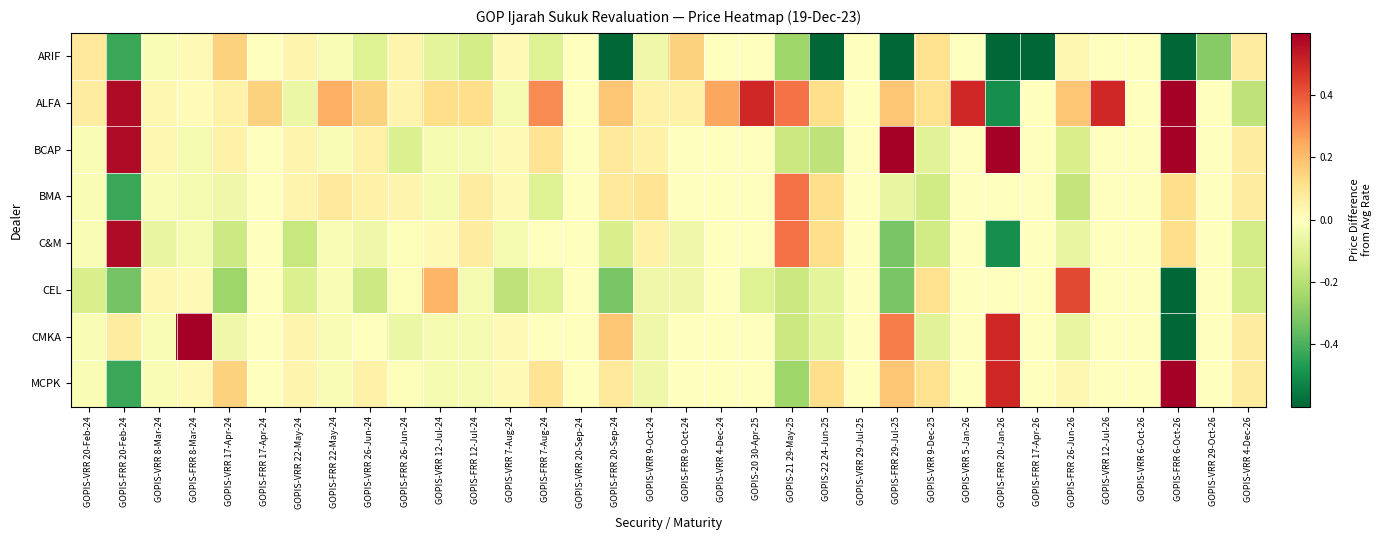

Between GOPIS-VRR 17-Apr-24 and GOPIS-VRR 20-Sep-24, which series saw the biggest shift?

CEL